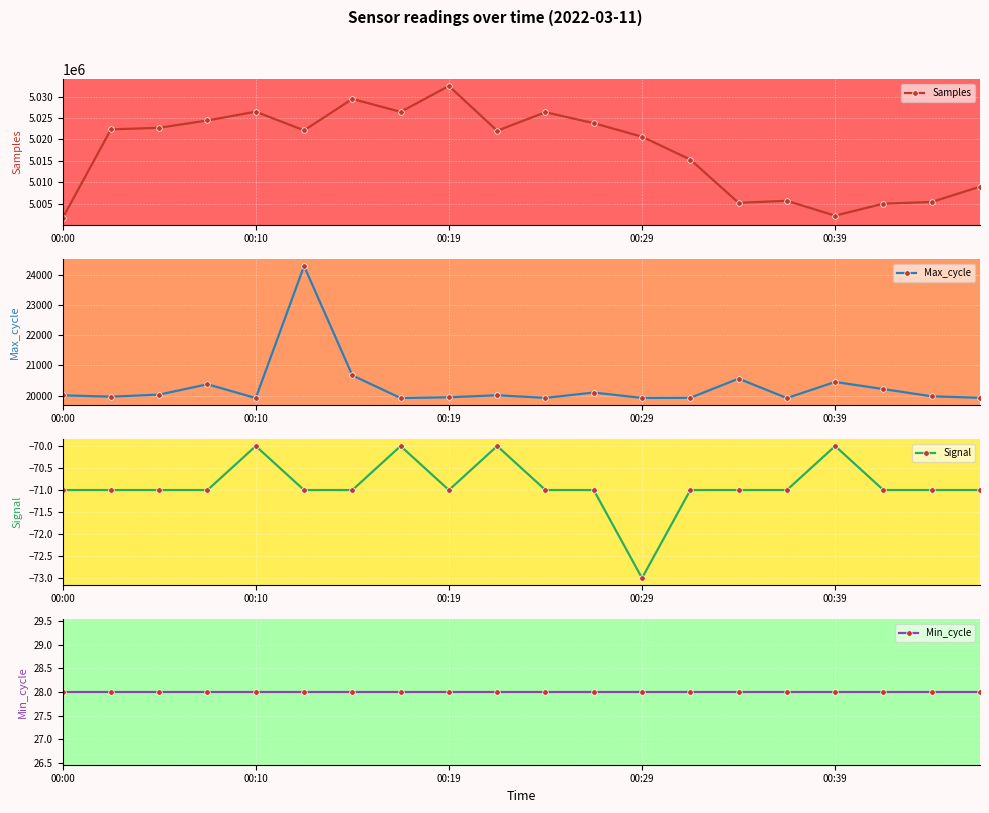

What is the lowest value of the Samples series?

5001706